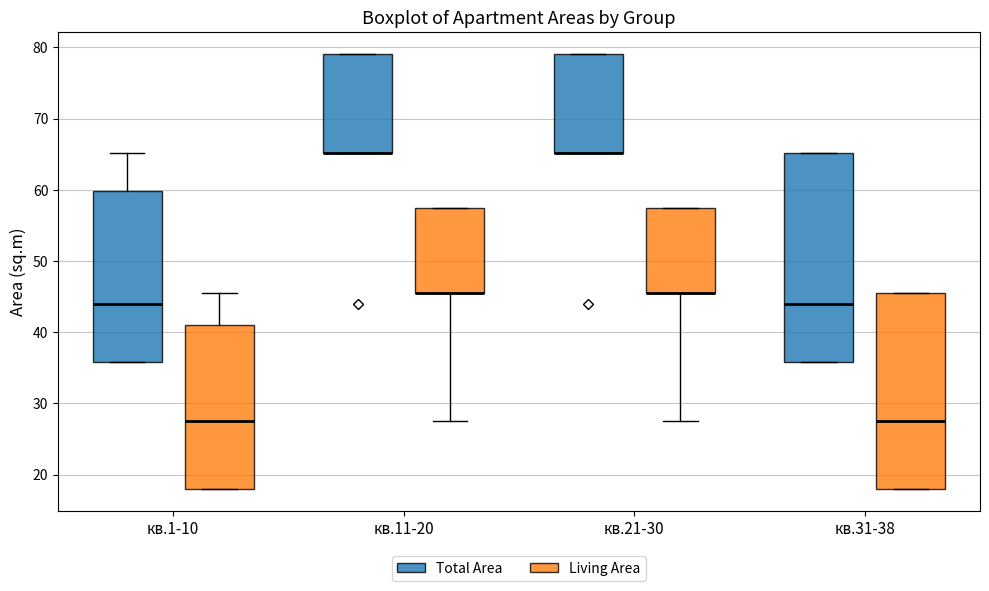

Reading left to right, transcribe this box plot: for each box, give where its median line is, the range the box spans, and where its two whiskers end, as read against the y-axis. The values are not printed on the chart, so give them approximately, as read against the axis.

кв.1-10 (Total Area): median 44, box 36 to 60, whiskers 36 to 65
кв.1-10 (Living Area): median 28, box 18 to 41, whiskers 18 to 46
кв.11-20 (Total Area): median 65 (drawn on the box's lower edge), box 65 to 79, whiskers 65 to 79
кв.11-20 (Living Area): median 46 (drawn on the box's lower edge), box 46 to 58, whiskers 28 to 58
кв.21-30 (Total Area): median 65 (drawn on the box's lower edge), box 65 to 79, whiskers 65 to 79
кв.21-30 (Living Area): median 46 (drawn on the box's lower edge), box 46 to 58, whiskers 28 to 58
кв.31-38 (Total Area): median 44, box 36 to 65, whiskers 36 to 65
кв.31-38 (Living Area): median 28, box 18 to 46, whiskers 18 to 46